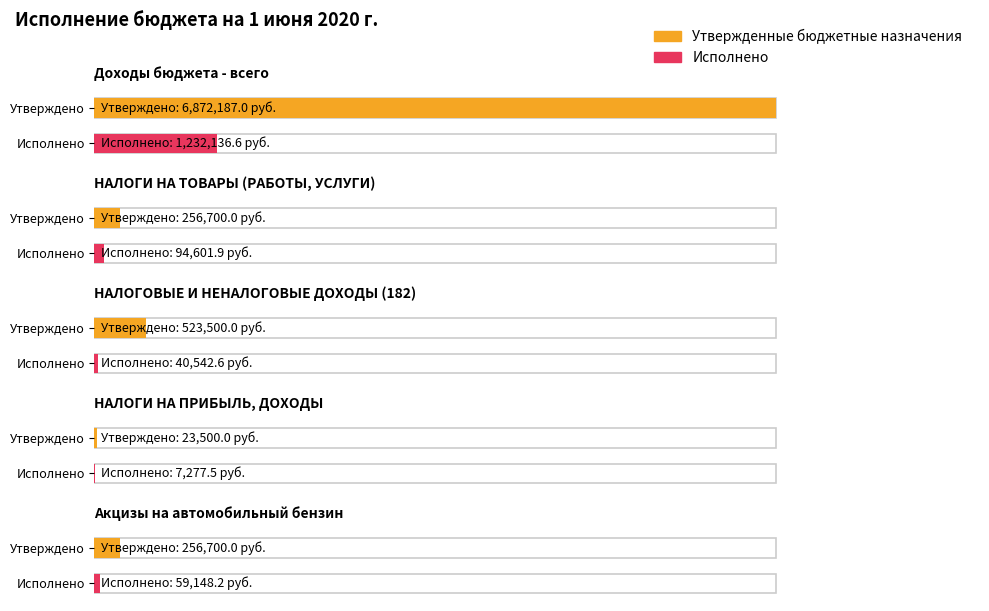

Are the bars grouped side by side (vs. stacked)?

Yes